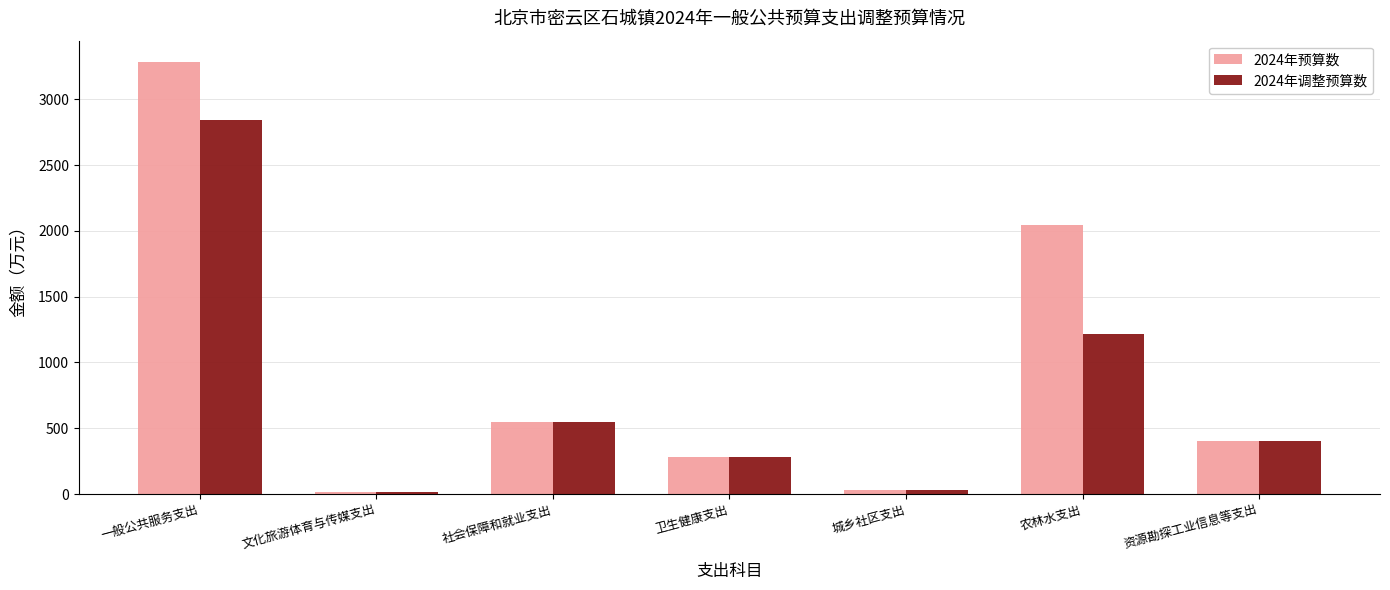

At which category is the sum across all series the highest?

一般公共服务支出